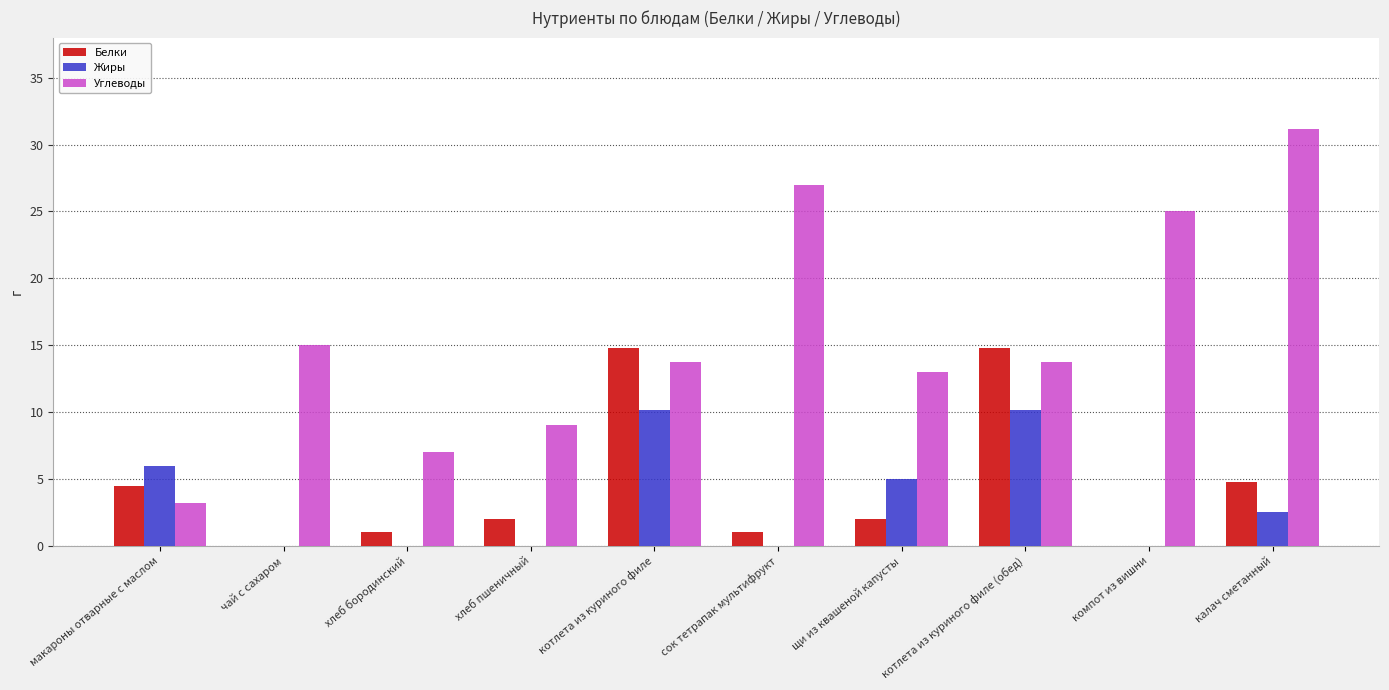

Where does the Углеводы series first go above 13?

чай с сахаром